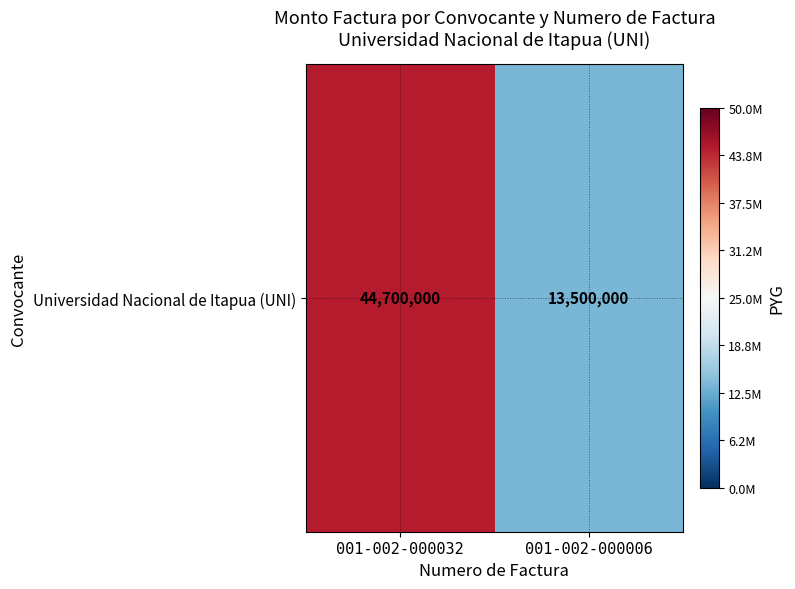

What is the ratio of the value at 001-002-000032 to the value at 001-002-000006?

3.3